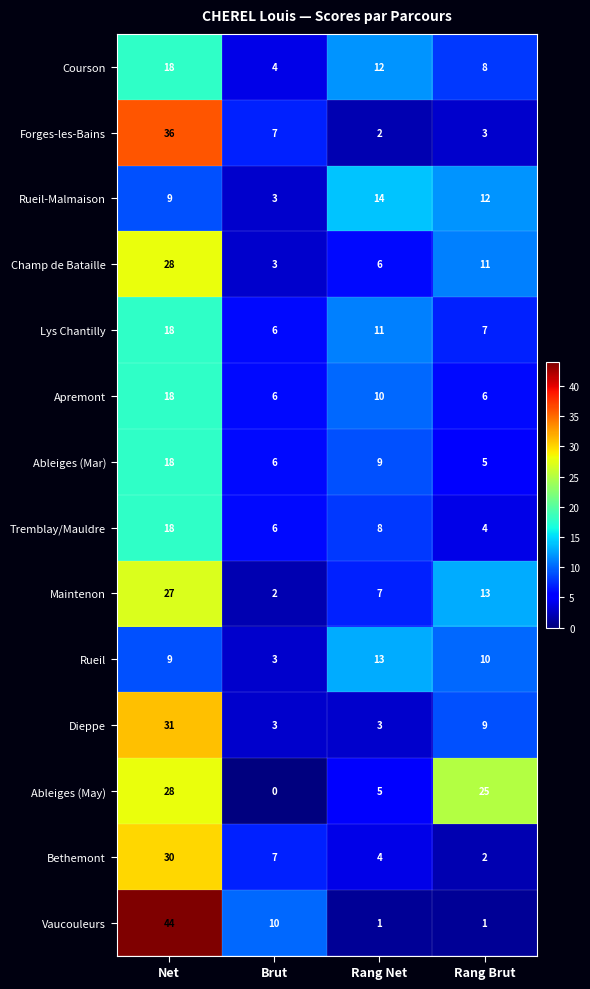

How many Dieppe values are between 3 and 31?

4